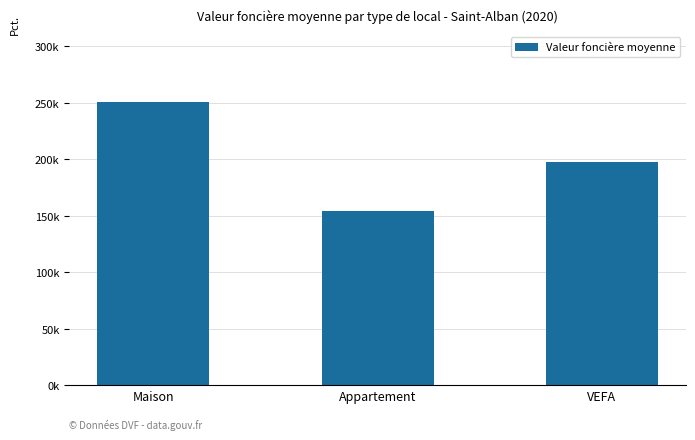

Are the bars horizontal?

No